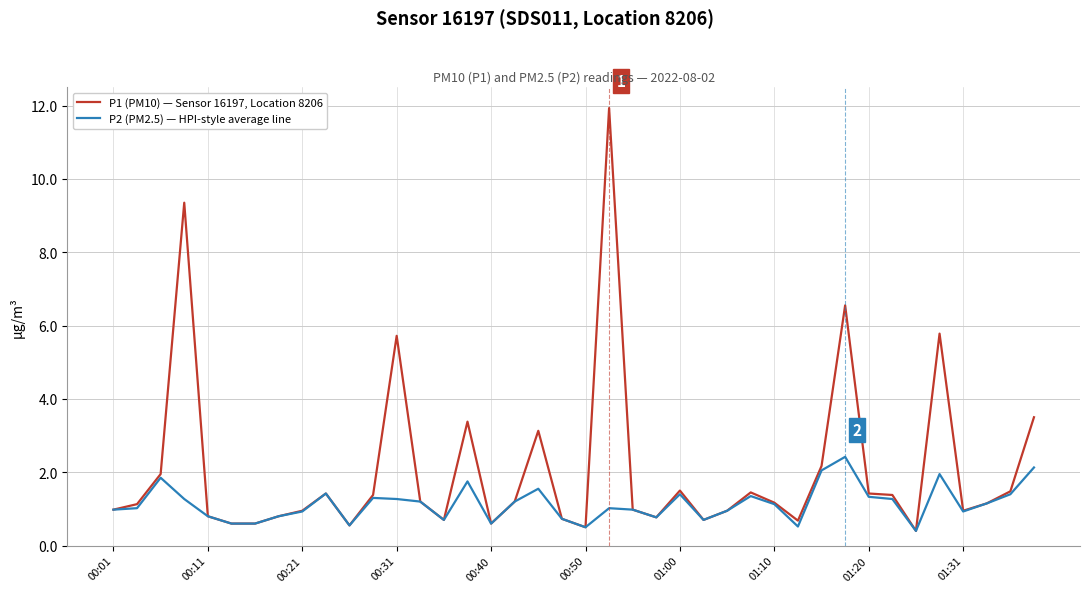

Which series has the largest total across all categories?

P1 (PM10) — Sensor 16197, Location 8206